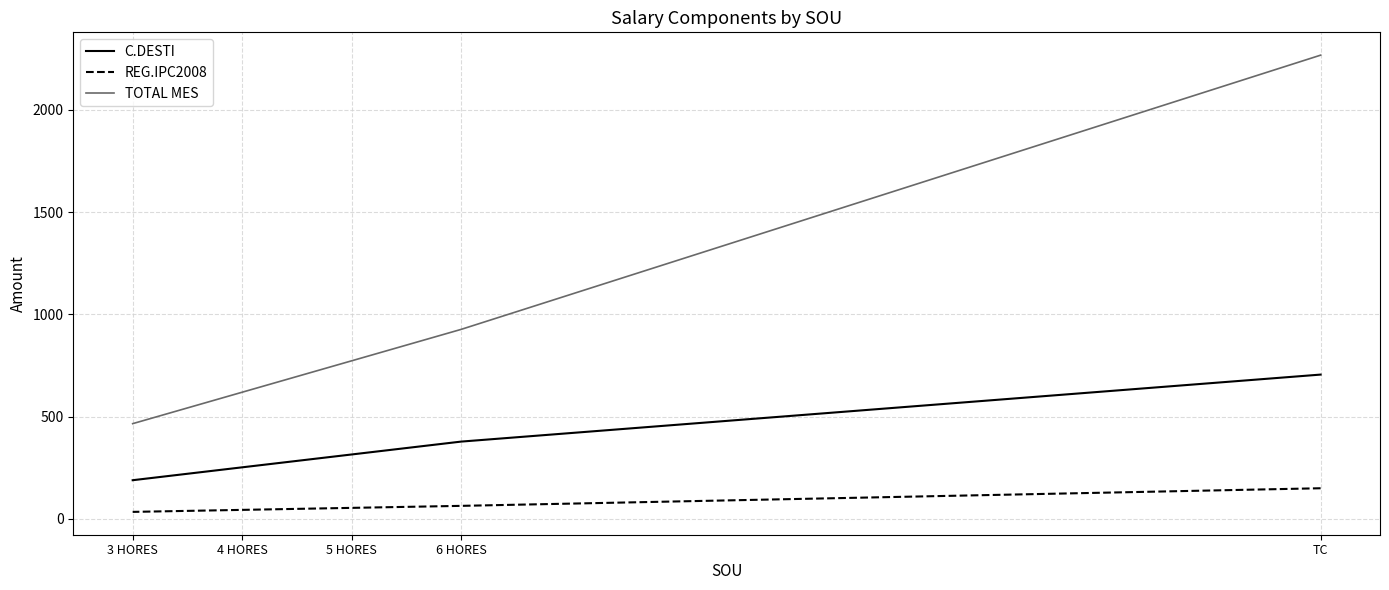

What is the difference between the highest and lowest values at 5 HORES?

718.9